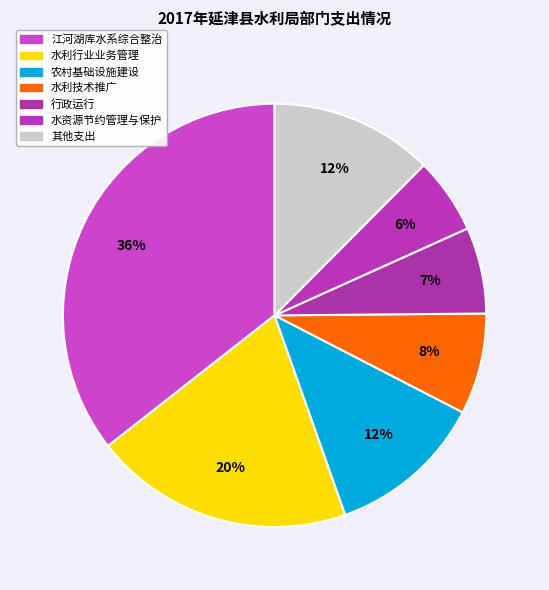

How many slices are in this pie chart?

7